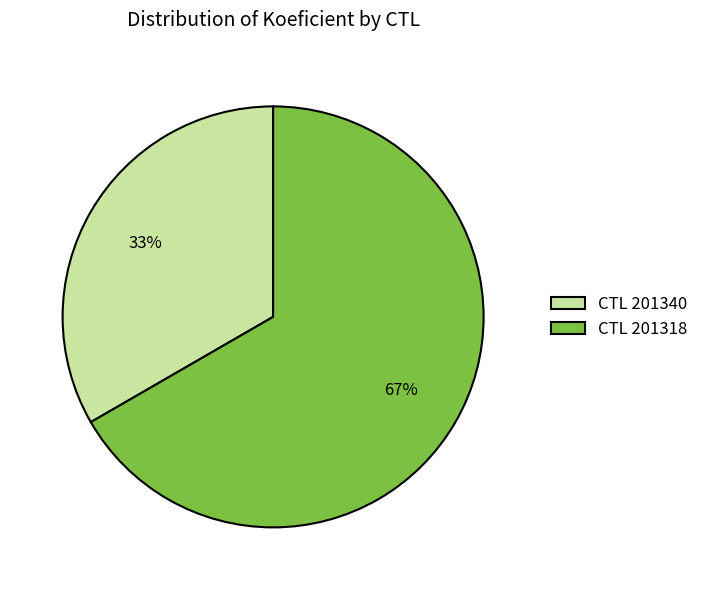

Is it true that CTL 201318 is 73% of the pie?

False